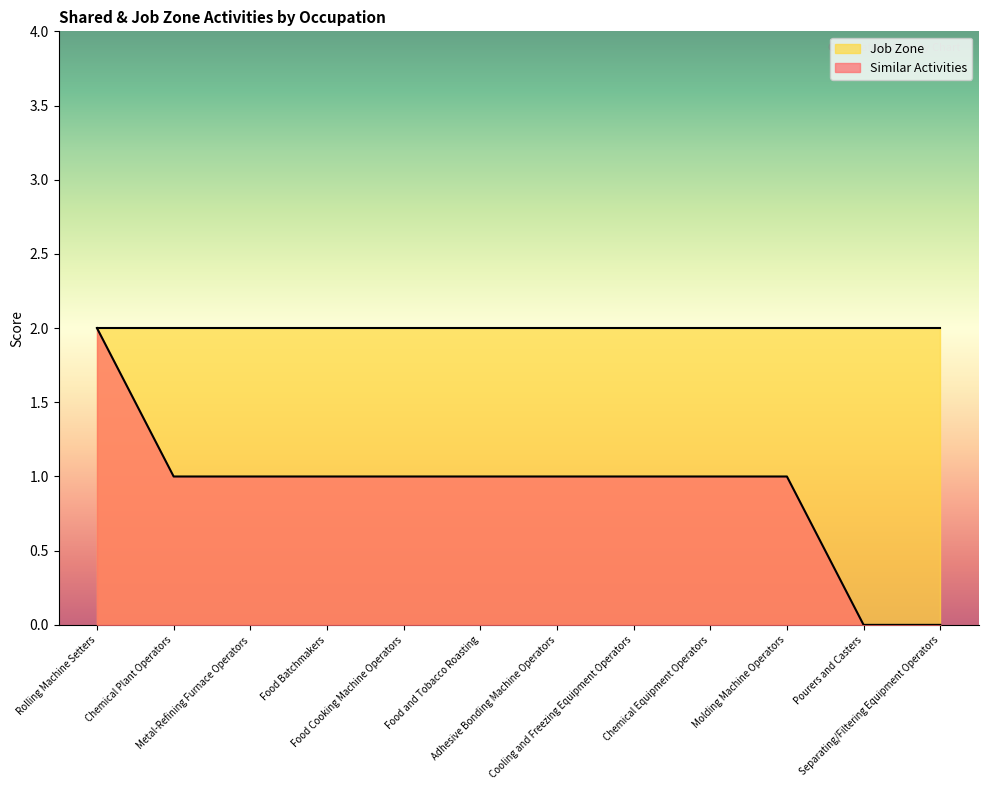

What is the value of the 8th point from the left?

1